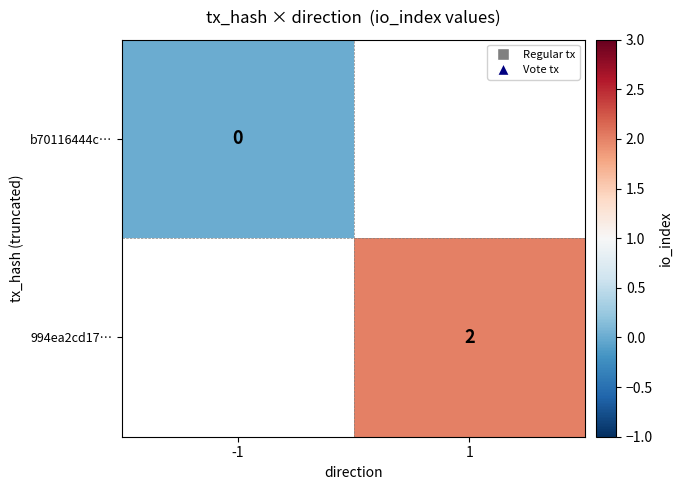

At which label is b70116444c… closest to 0?

-1